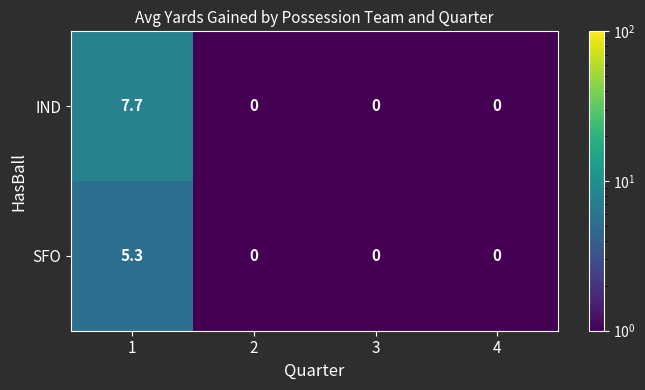

Which series has the largest range (max minus min)?

IND